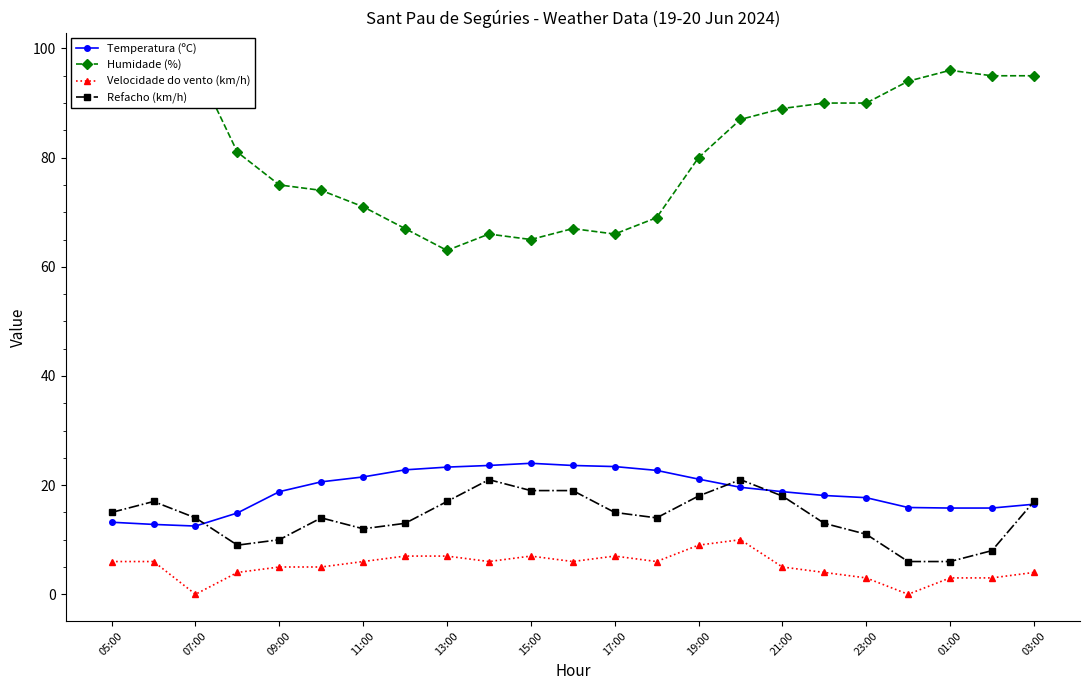

True or false: Velocidade do vento (km/h) and Temperatura (ºC) intersect in this chart.

False